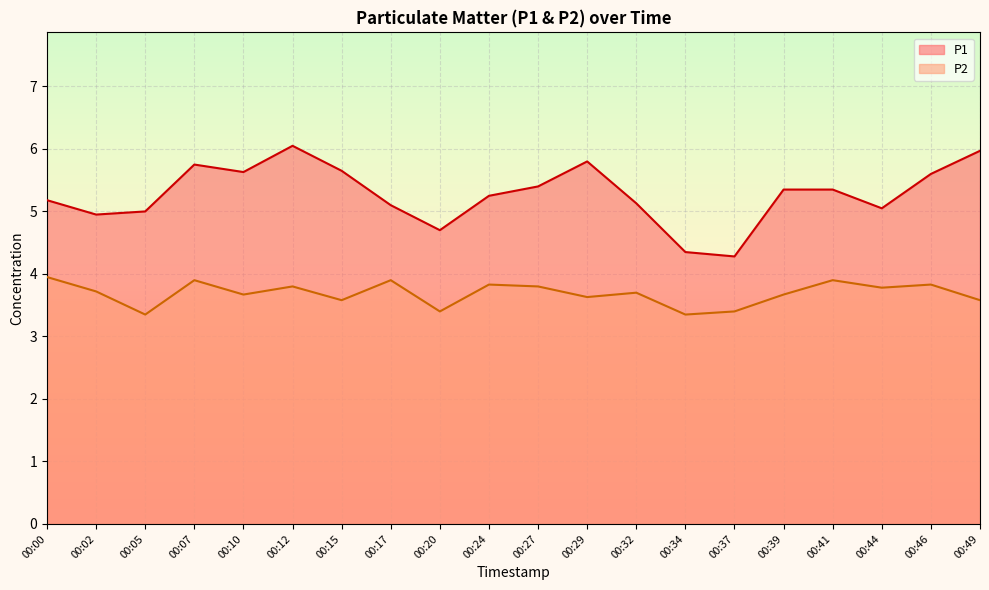

True or false: P1 and P2 cross at least once.

False